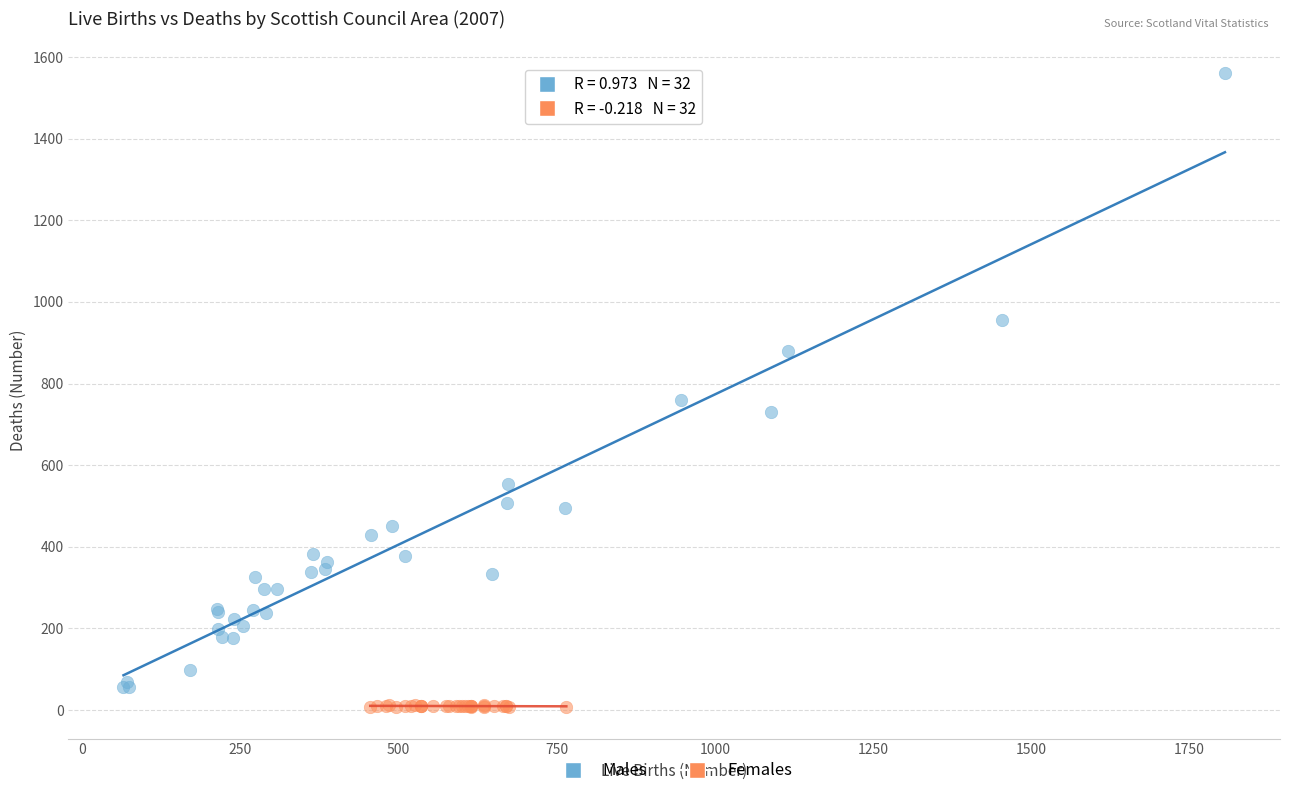

Which series has the largest Y range (max minus min)?

Males